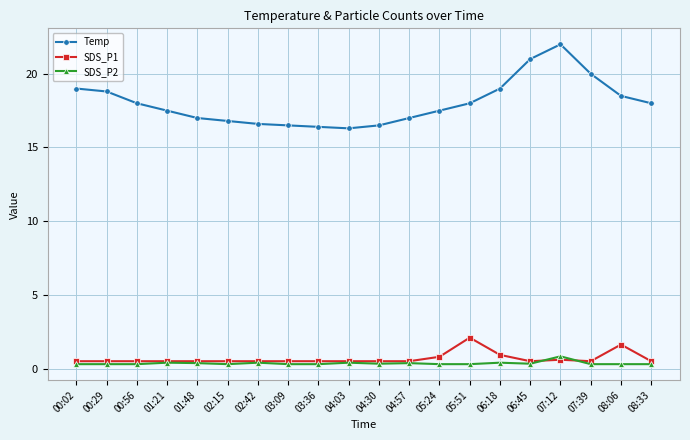

The value of Temp at 02:42 is 16.6. True or false?

True